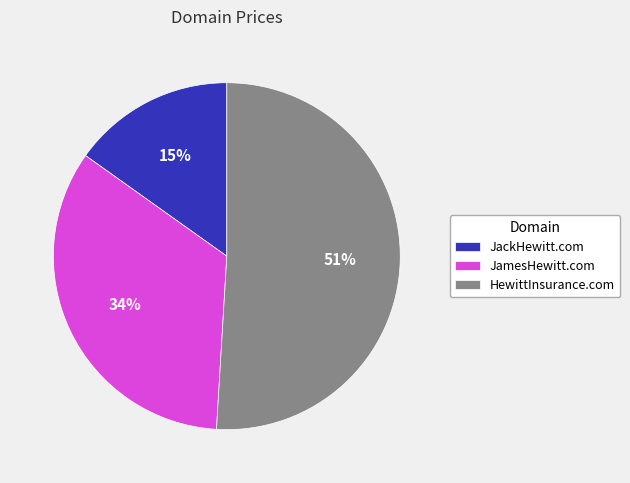

What is the largest slice in the pie chart?

HewittInsurance.com